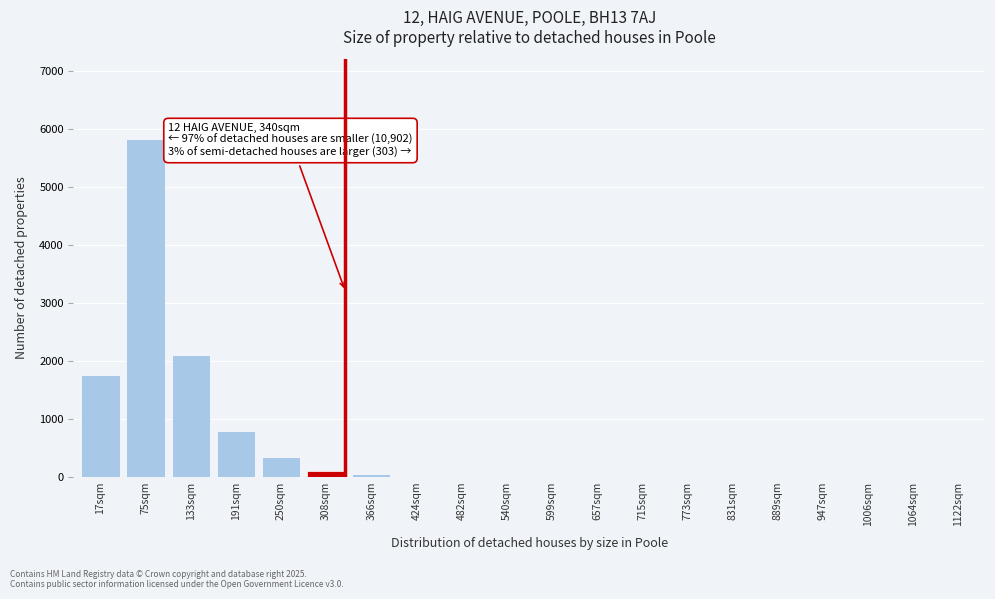

What is the greatest value displayed?

5834